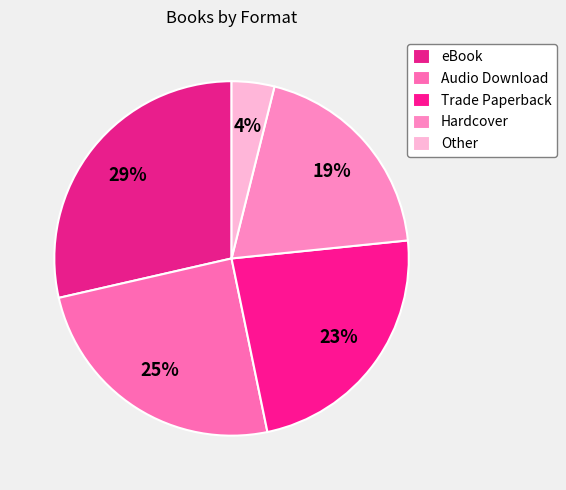

Is there a majority slice in this chart?

No